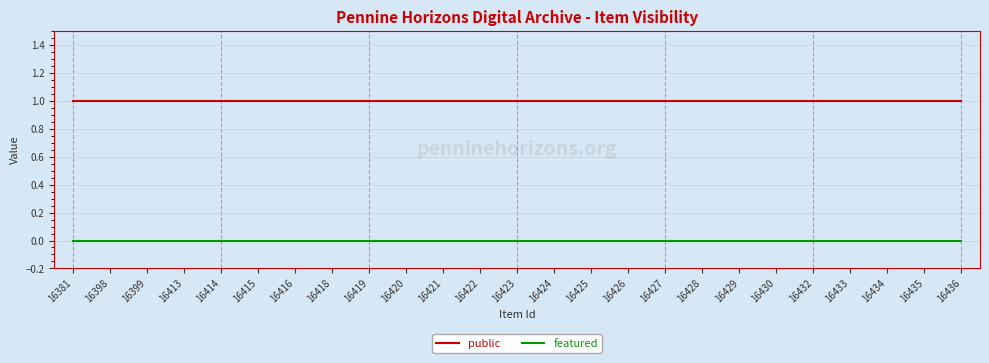

True or false: public and featured cross at least once.

False